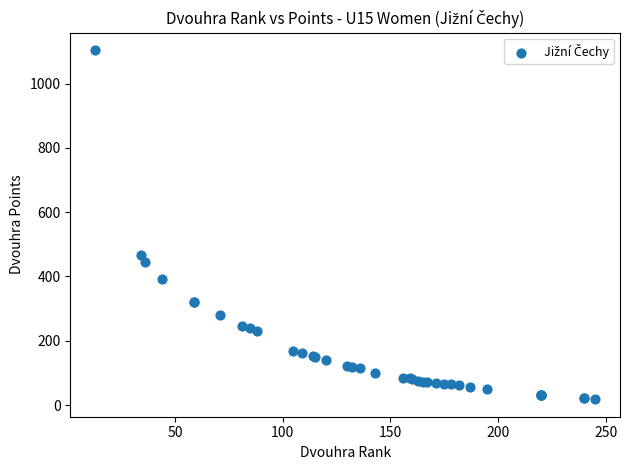

What Y value in the scatter plot is closest to 561?

466